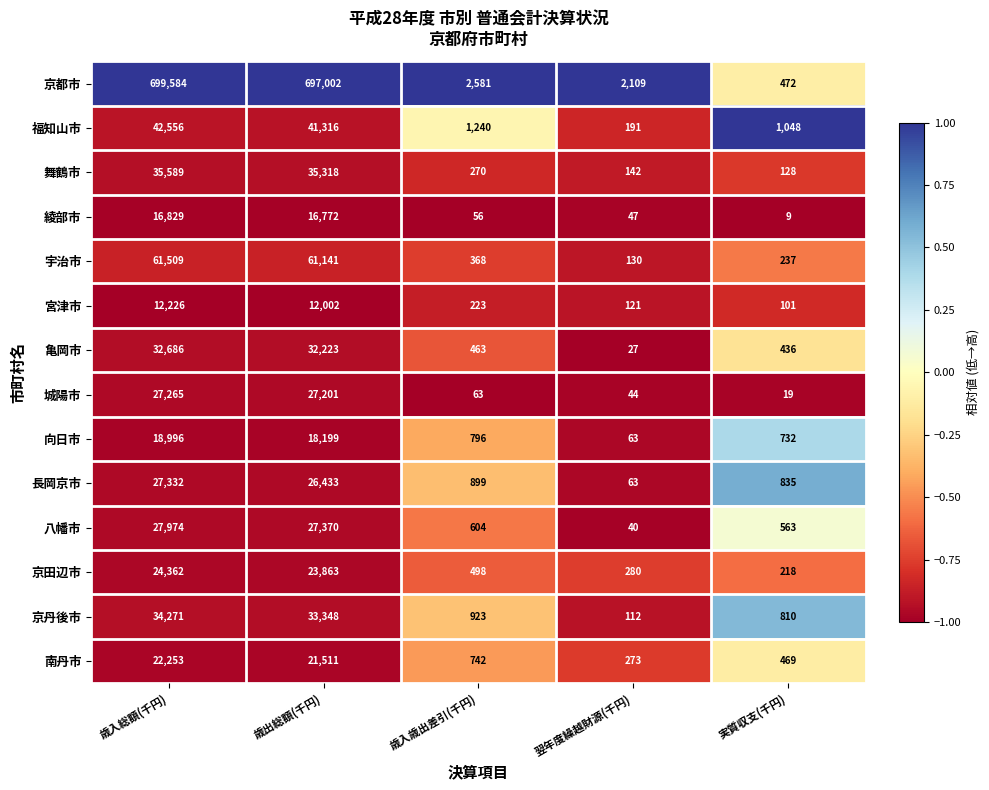

Rank the series by their maximum value, from lowest to highest.

宮津市, 綾部市, 向日市, 南丹市, 京田辺市, 城陽市, 長岡京市, 八幡市, 亀岡市, 京丹後市, 舞鶴市, 福知山市, 宇治市, 京都市